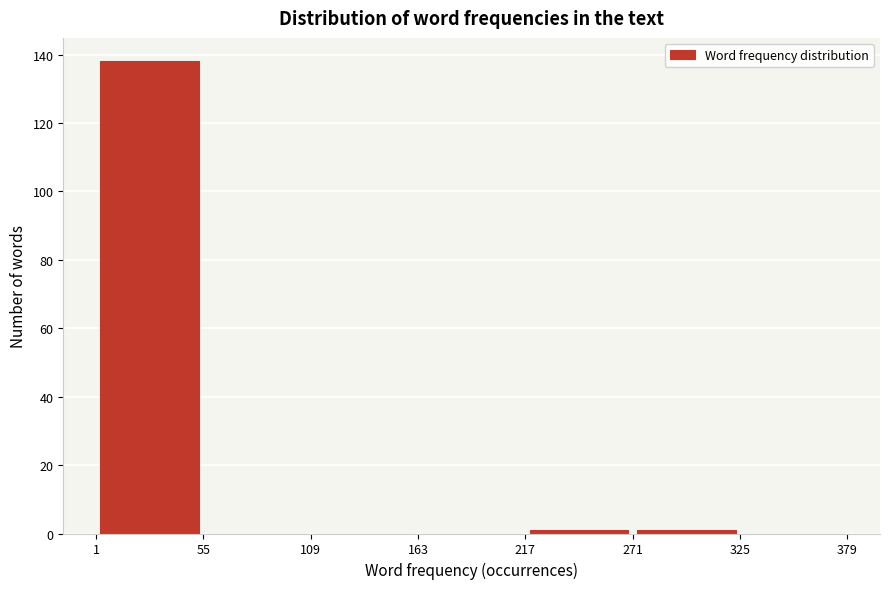

Reading left to right, list every bar in this chart as the range it spans on the x-axis followed by its height. The values are not printed on the chart, so give them approximately, as read against the axis.

1 to 55: 138
55 to 109: 0
109 to 163: 0
163 to 217: 0
217 to 271: under 2
271 to 325: under 2
325 to 379: 0